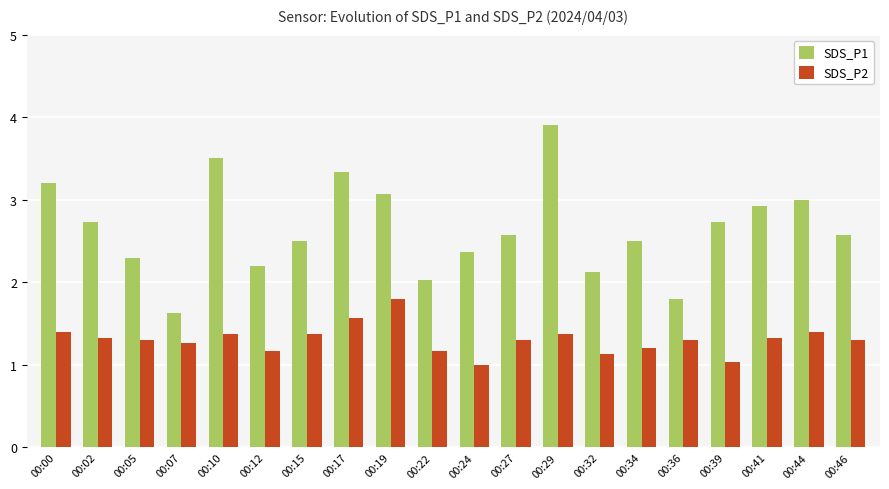

What is the sum of the SDS_P1 values at 00:22 and 00:44?

5.0